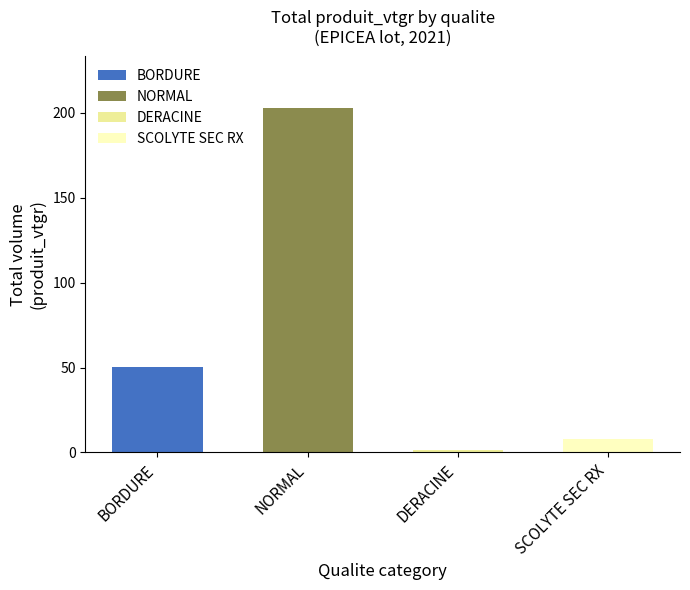

Are the bars grouped side by side (vs. stacked)?

No